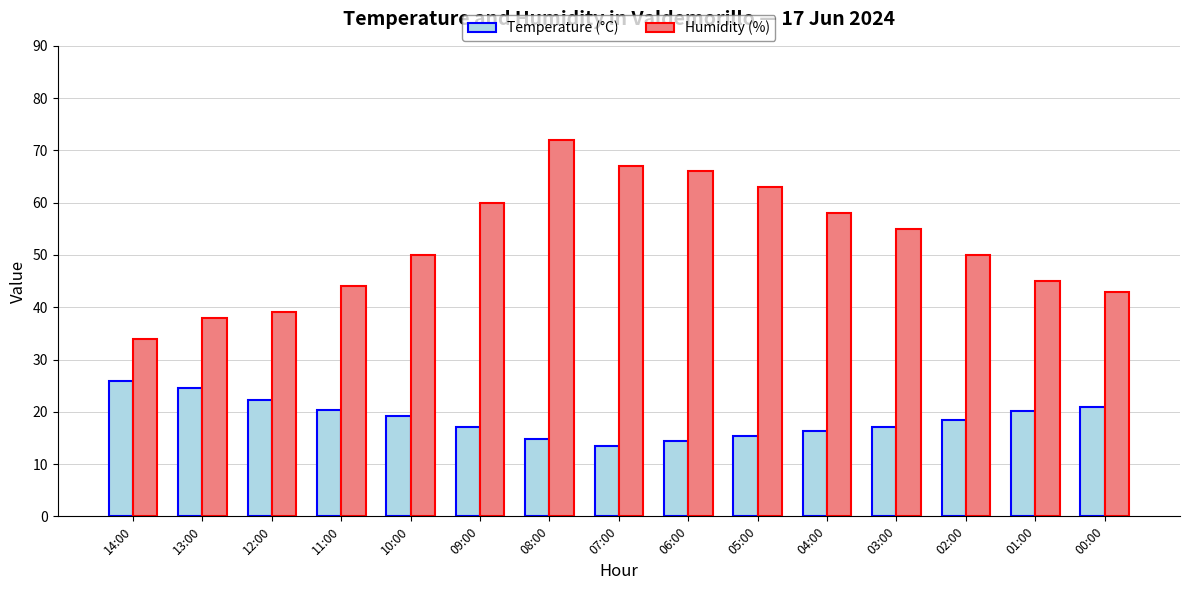

Where does the Temperature (°C) series first go above 18?

14:00